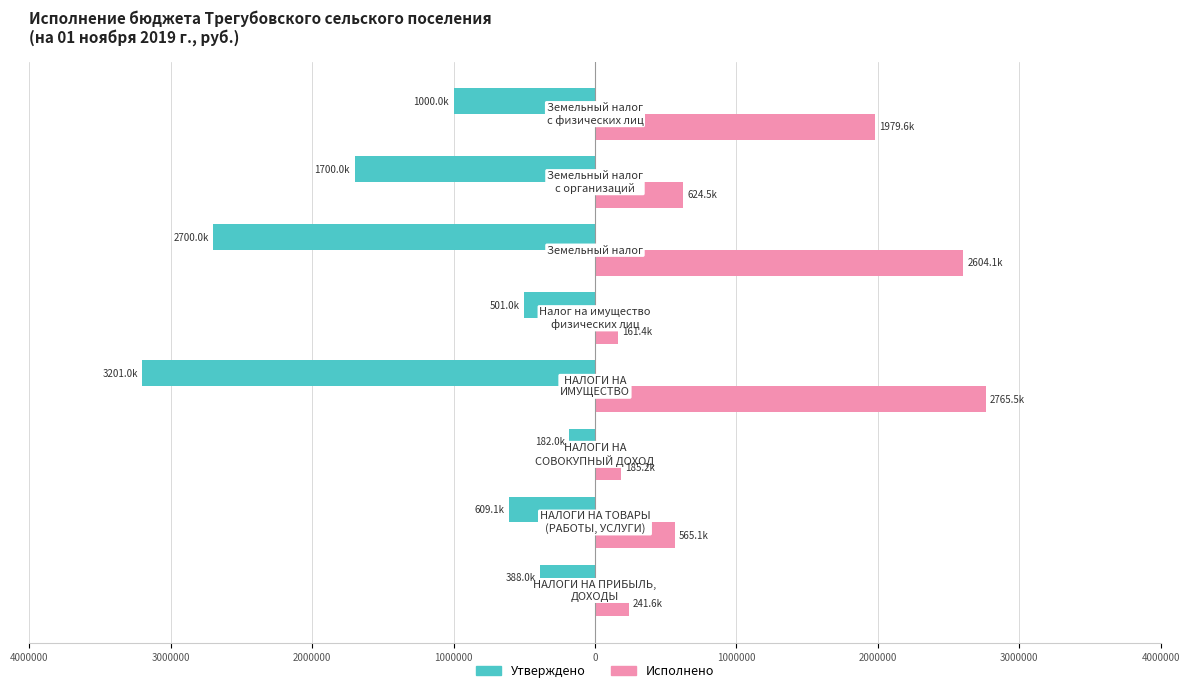

What are all the series names shown in the legend?

Утверждено, Исполнено